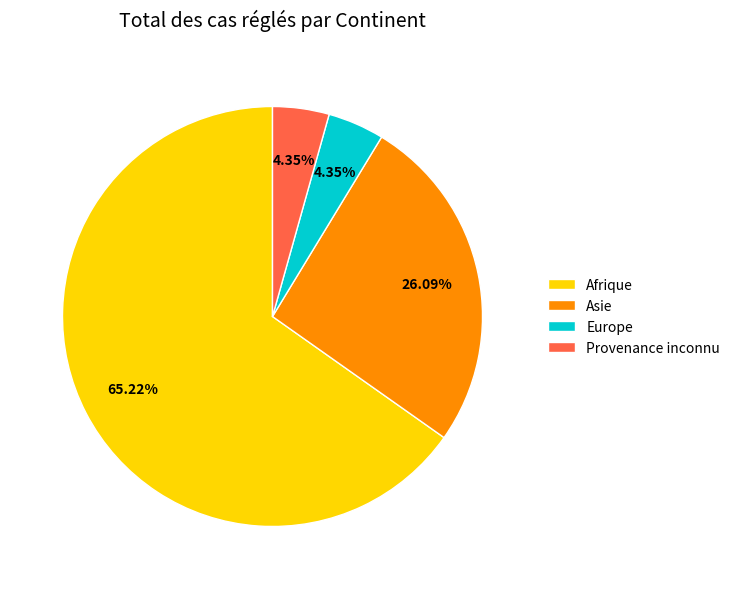

What is the total percentage of Provenance inconnu and Asie?

30.4%